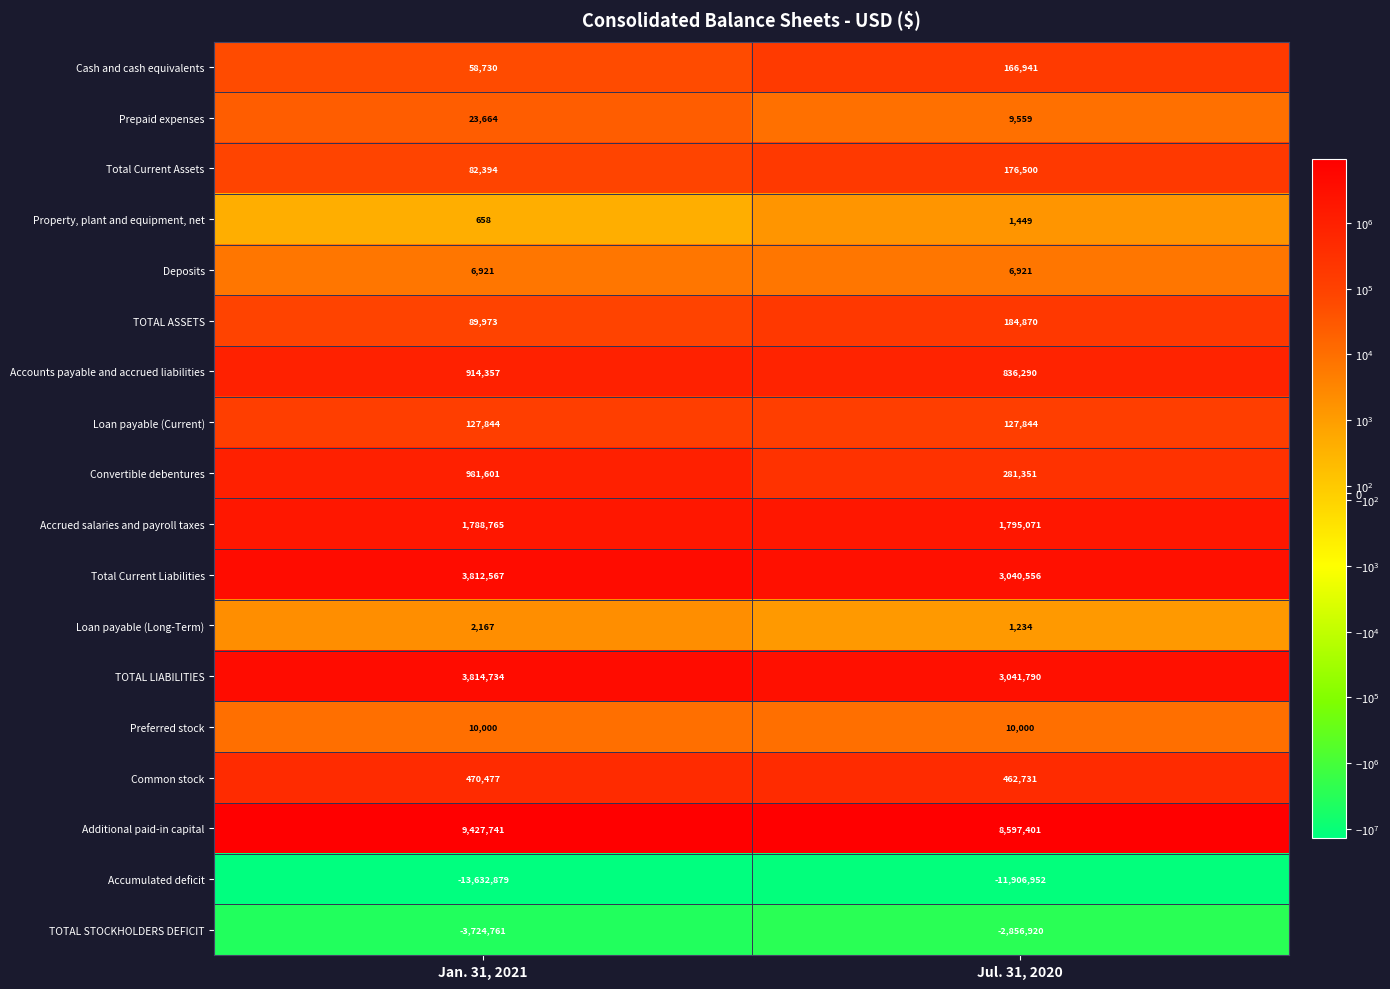

What is the sum of the Prepaid expenses values at Jan. 31, 2021 and Jul. 31, 2020?

33223